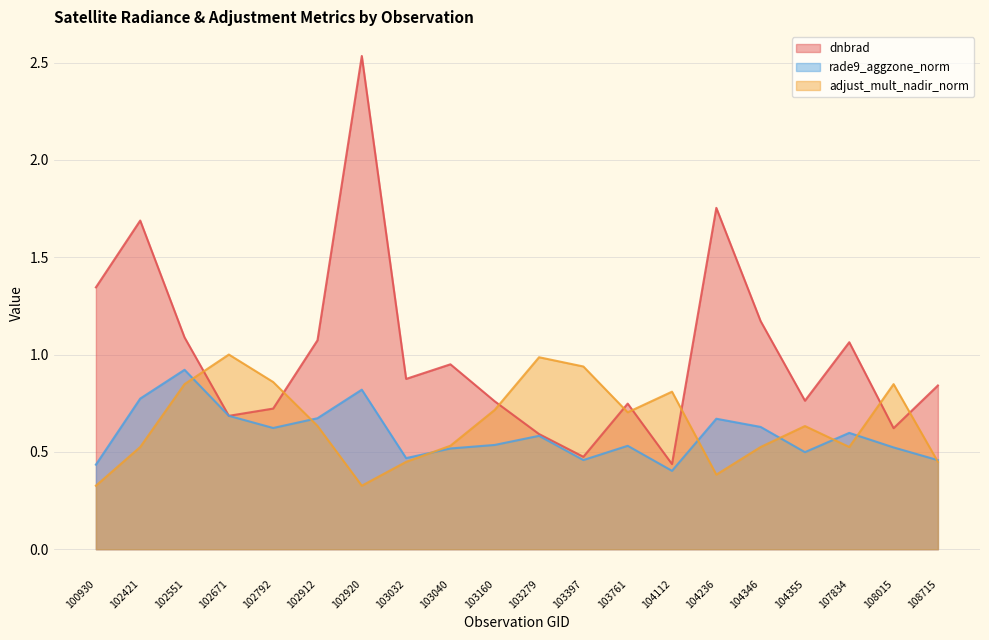

The value of dnbrad at 108715 is 0.8. True or false?

True